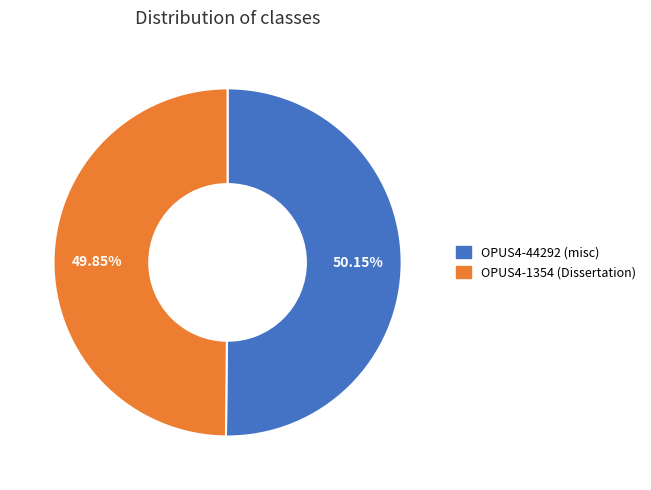

What percentage do OPUS4-1354 (Dissertation) and OPUS4-44292 (misc) together represent?

100.0%